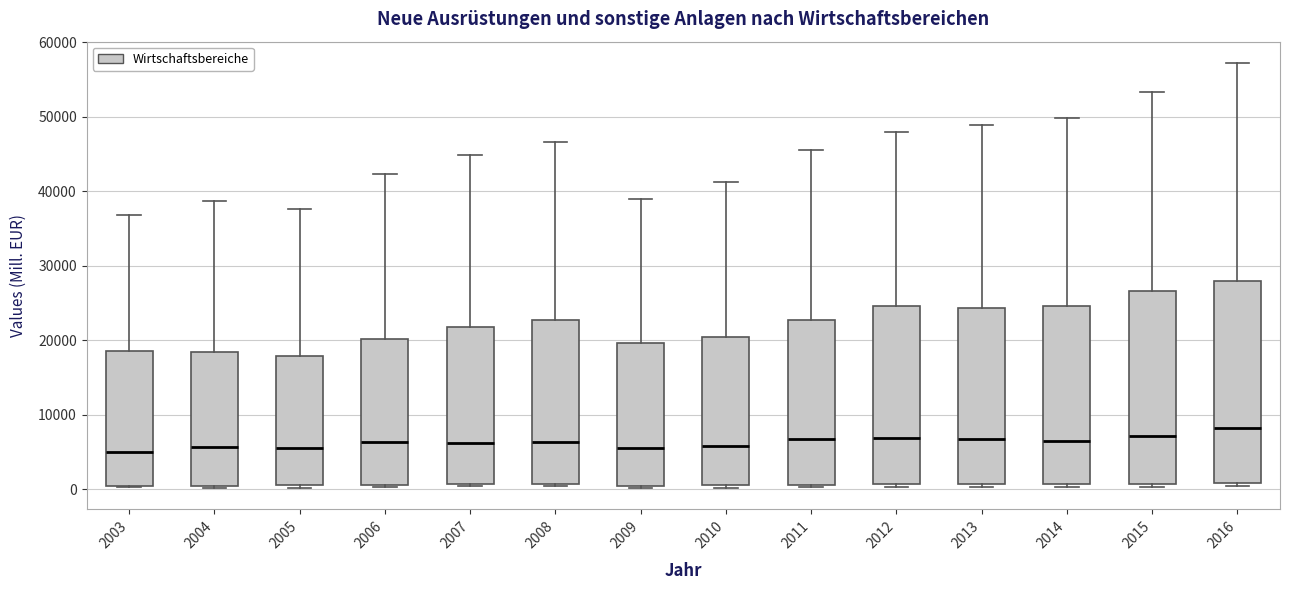

Reading left to right, read every box against the y-axis: the position of its median line, the range the box covers, and the ends of its whiskers. The values are not printed on the chart, so give them approximately, as read against the axis.

2003: median 5000, box 0 to 19000, whiskers 0 to 37000
2004: median 6000, box 0 to 18000, whiskers 0 to 39000
2005: median 6000, box 1000 to 18000, whiskers 0 to 38000
2006: median 6000, box 1000 to 20000, whiskers 0 to 42000
2007: median 6000, box 1000 to 22000, whiskers 0 to 45000
2008: median 6000, box 1000 to 23000, whiskers 0 to 47000
2009: median 6000, box 0 to 20000, whiskers 0 (just below the box's lower edge) to 39000
2010: median 6000, box 1000 to 20000, whiskers 0 to 41000
2011: median 7000, box 1000 to 23000, whiskers 0 to 46000
2012: median 7000, box 1000 to 25000, whiskers 0 to 48000
2013: median 7000, box 1000 to 24000, whiskers 0 to 49000
2014: median 6000, box 1000 to 25000, whiskers 0 to 50000
2015: median 7000, box 1000 to 27000, whiskers 0 to 53000
2016: median 8000, box 1000 to 28000, whiskers 0 to 57000